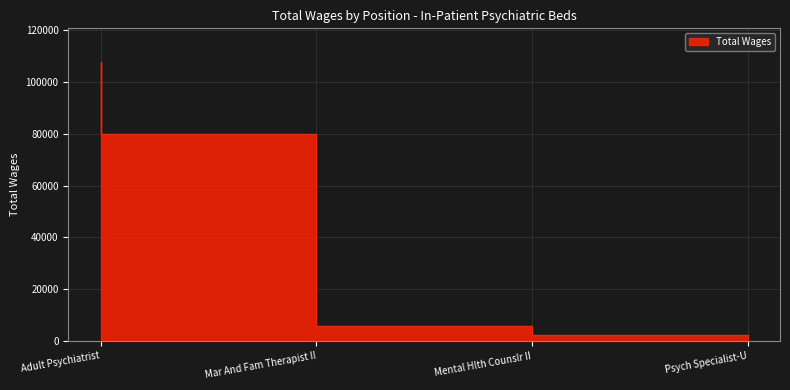

List the labels in order of value, smallest first.

Psych Specialist-U, Mental Hlth Counslr II, Mar And Fam Therapist II, Adult Psychiatrist